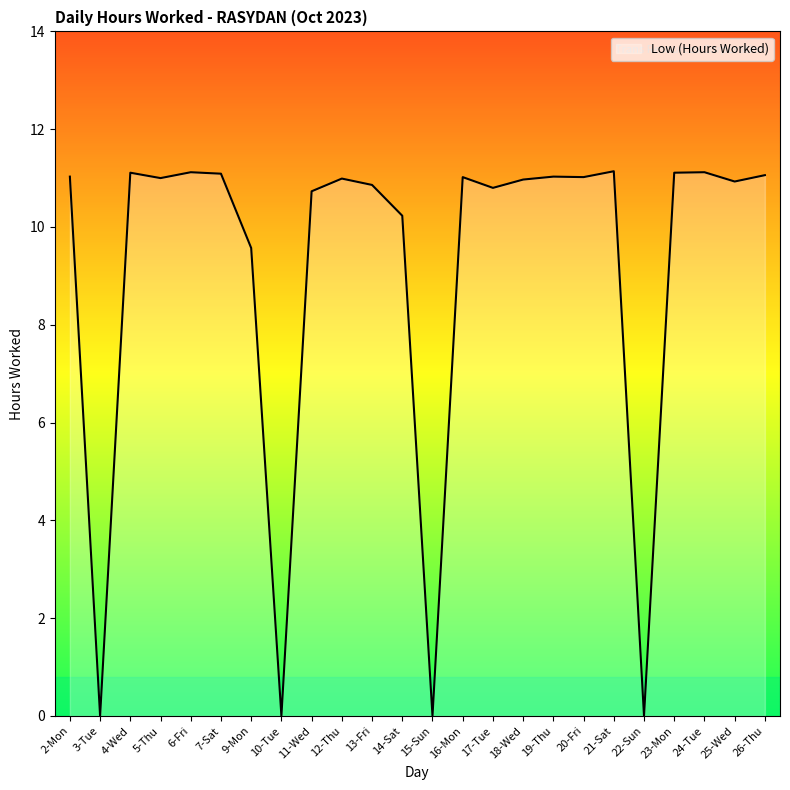

What is the difference between the maximum and minimum values?

11.1